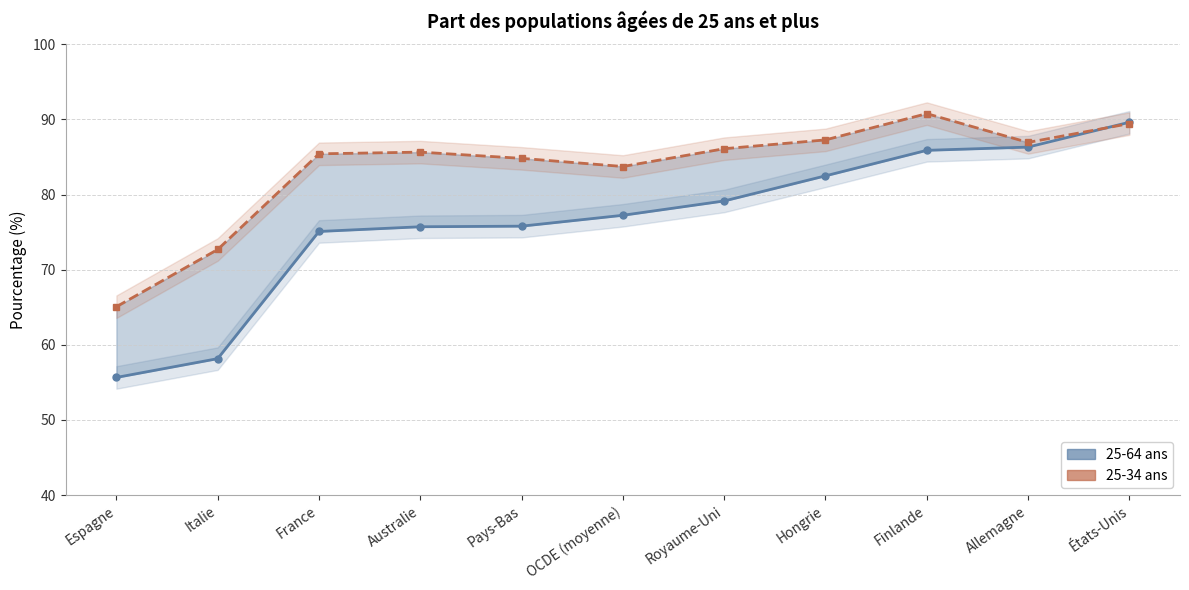

Reading left to right, transcribe all the data shown in this chart.

25-64 ans: Espagne=55.7	Italie=58.2	France=75.1	Australie=75.7	Pays-Bas=75.8	OCDE (moyenne)=77.2	Royaume-Uni=79.2	Hongrie=82.5	Finlande=85.9	Allemagne=86.3	États-Unis=89.6
25-34 ans: Espagne=65.1	Italie=72.7	France=85.4	Australie=85.7	Pays-Bas=84.8	OCDE (moyenne)=83.7	Royaume-Uni=86.1	Hongrie=87.3	Finlande=90.8	Allemagne=86.9	États-Unis=89.4